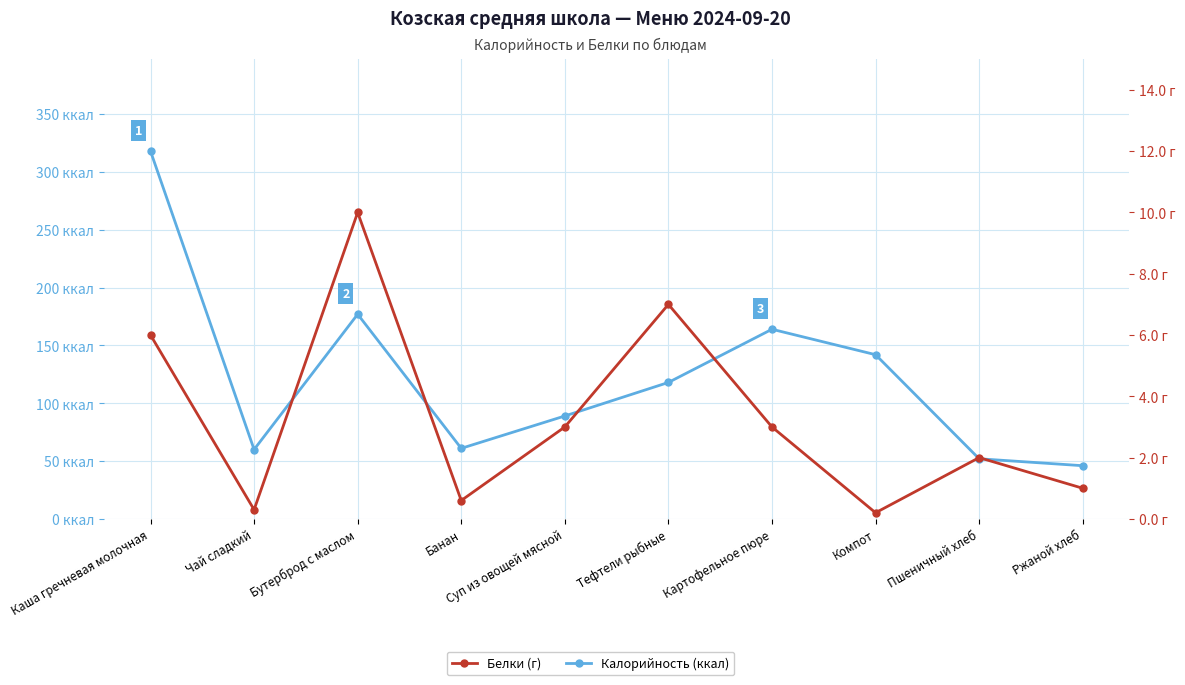

What is the label of the 3rd point from the left?

Бутерброд с маслом